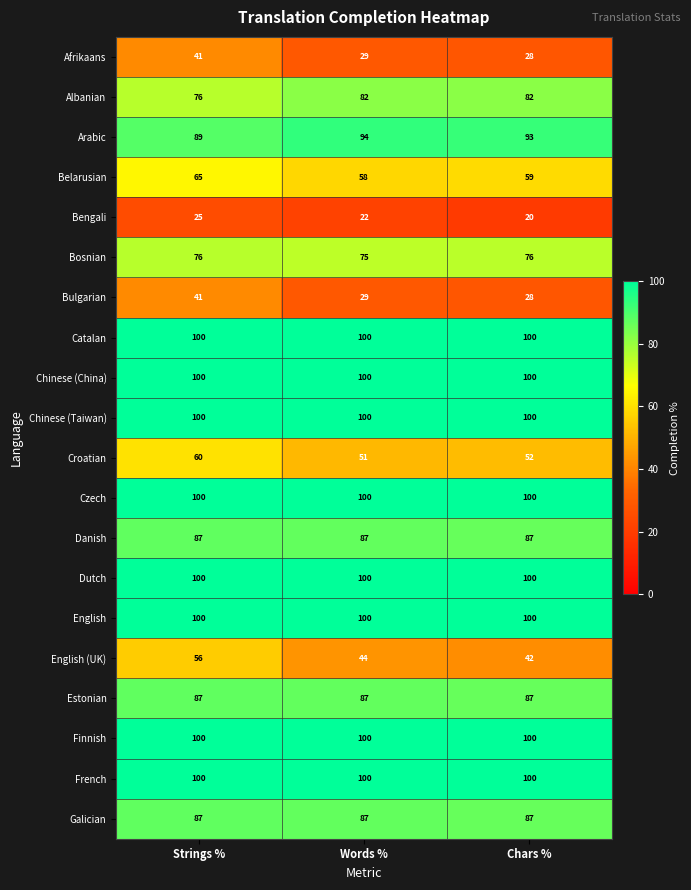

What value does the English (UK) series have at Words %, to the nearest 10?

40